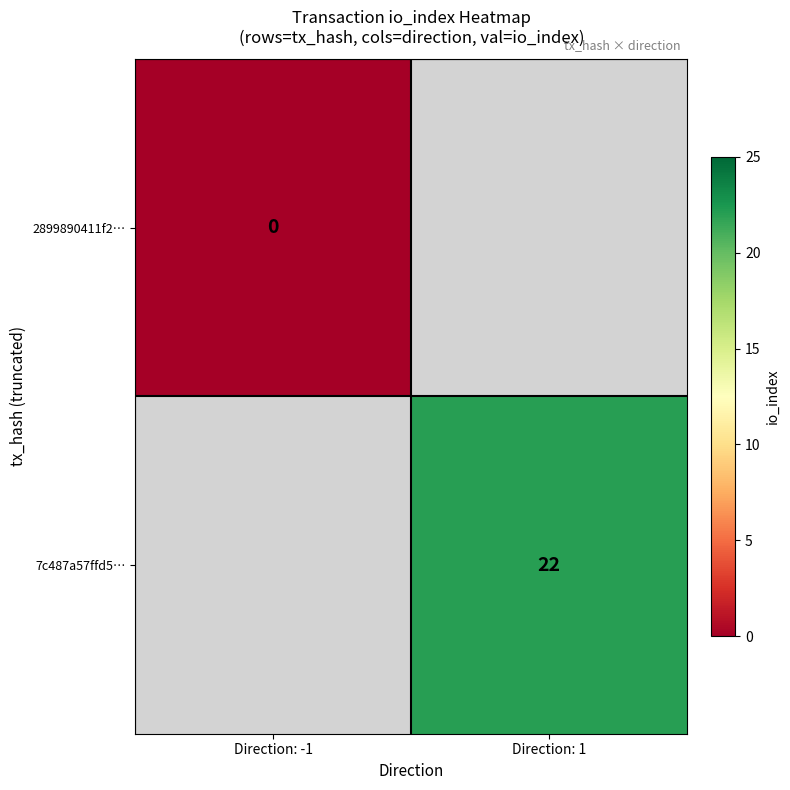

Which category has the highest value across all series?

Direction: 1